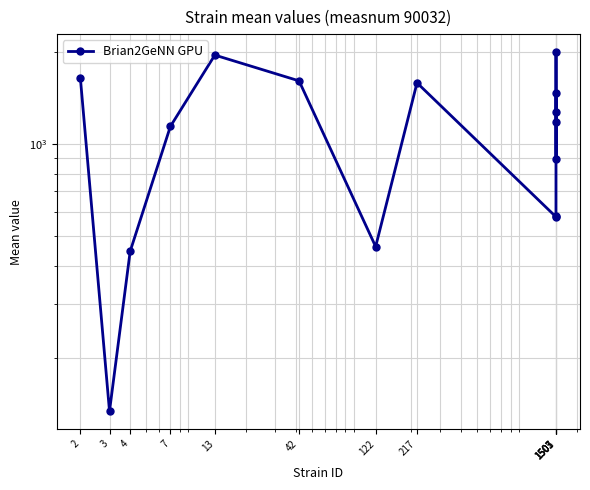

Reading right to left, transcribe all the data shown in this chart.

1467.2	889.4	1183.5	1272.5	1997.2	579.1	577.3	1584.1	461.3	1607.7	1952.3	1140.2	445.3	133.5	1640.8